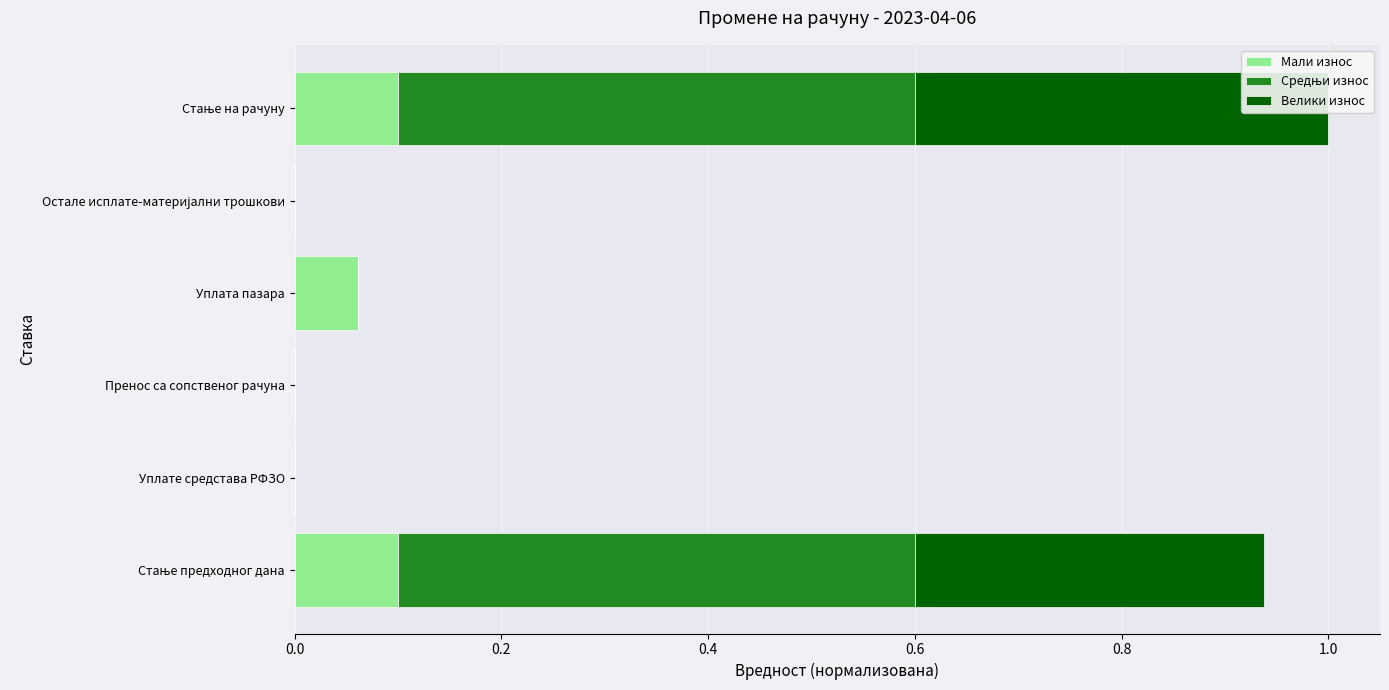

Which series has the largest range (max minus min)?

Средњи износ